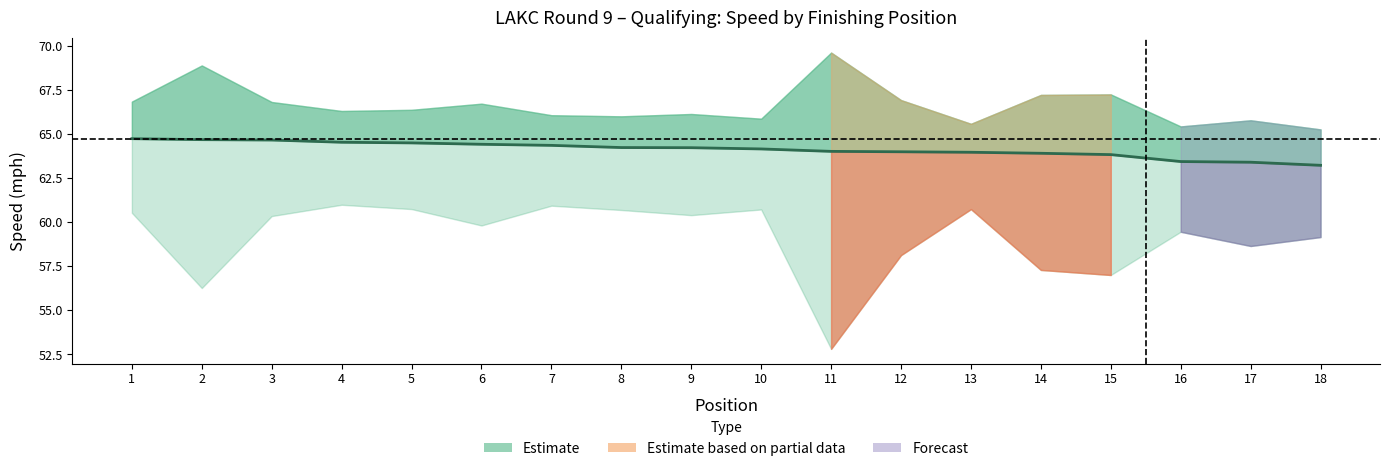

Does the chart have visible grid lines?

No